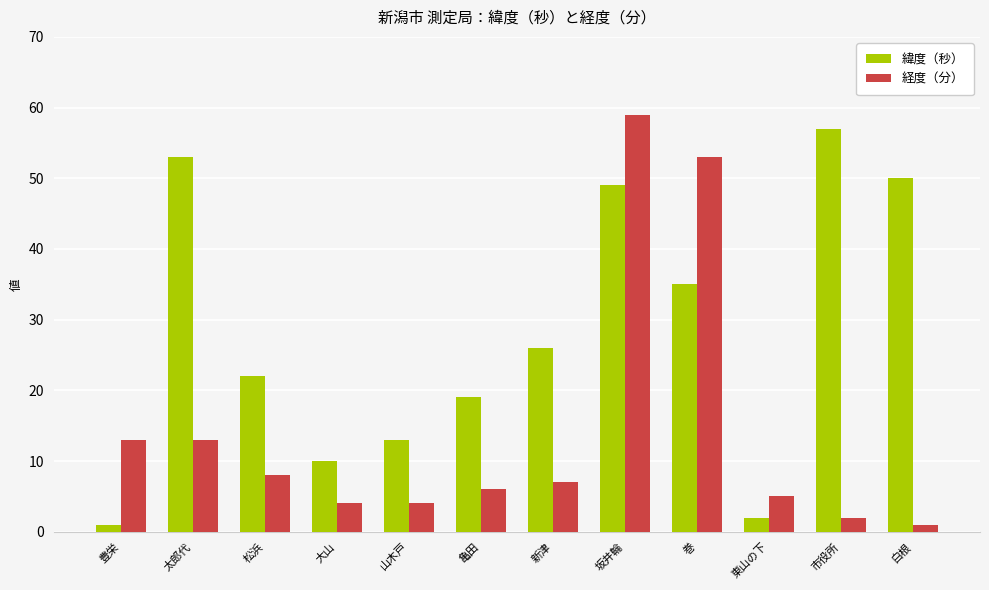

Reading left to right, what are all the values shown in this chart?

緯度（秒）: 1	53	22	10	13	19	26	49	35	2	57	50
経度（分）: 13	13	8	4	4	6	7	59	53	5	2	1